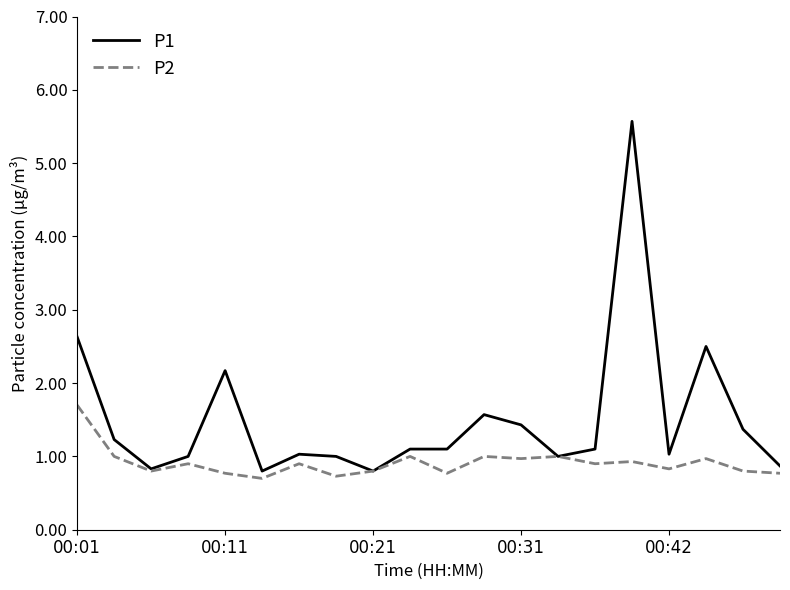

List the series in order of their overall mean, lowest first.

P2, P1